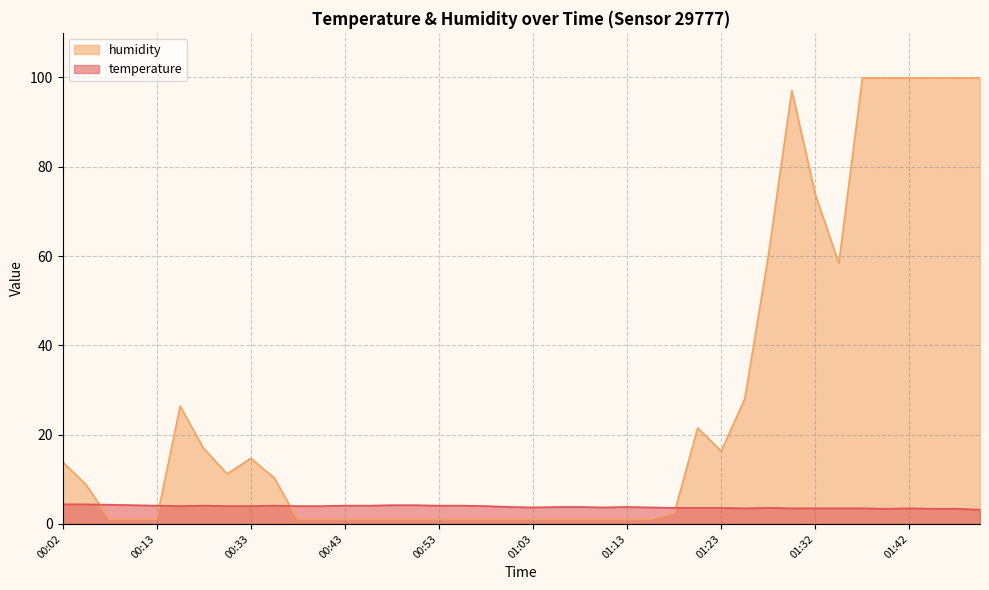

What is the difference between the maximum and minimum values in the temperature series?

1.2